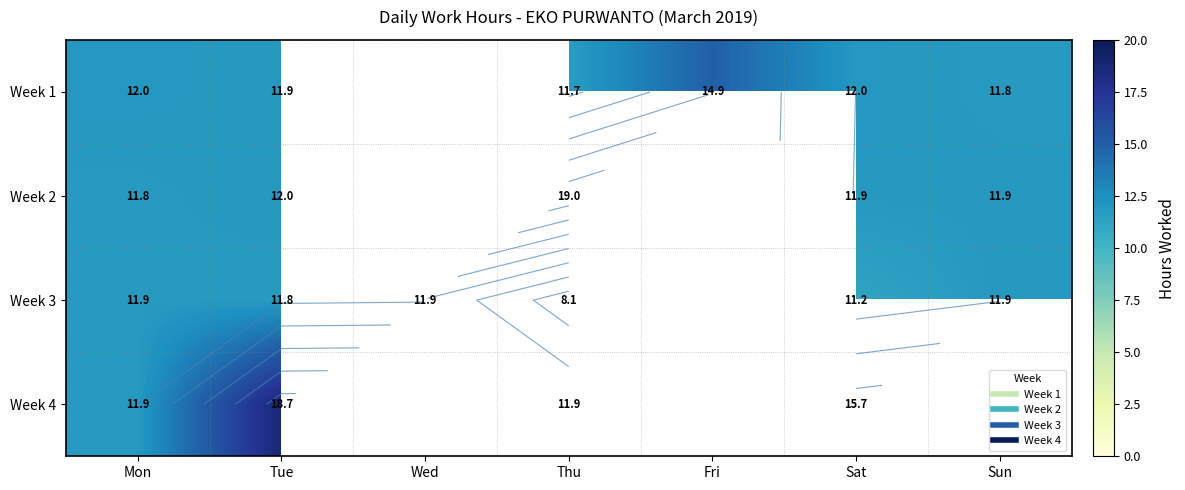

Which series has the largest range (max minus min)?

Week 2